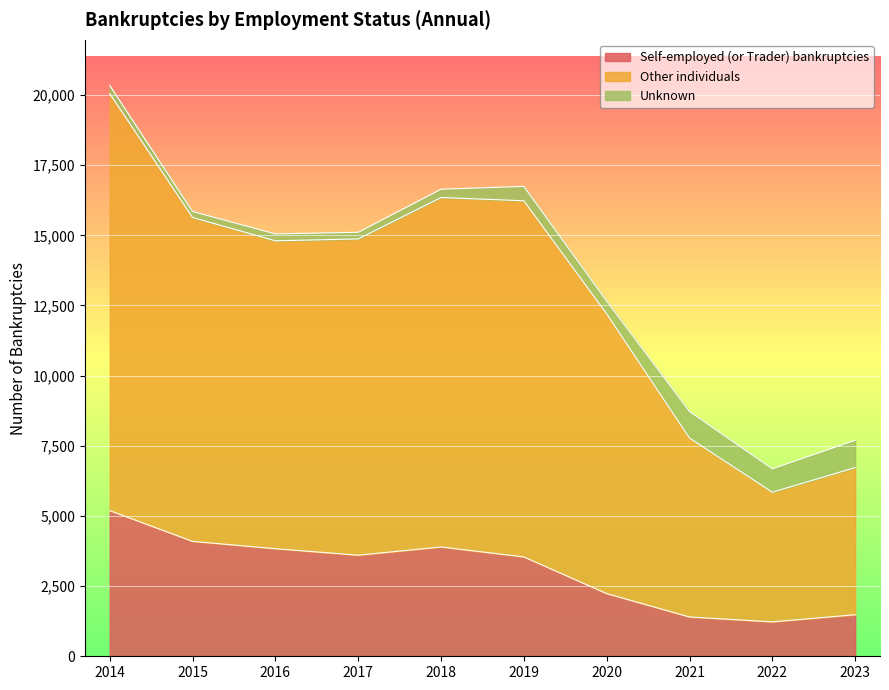

What is the greatest value displayed?

20339